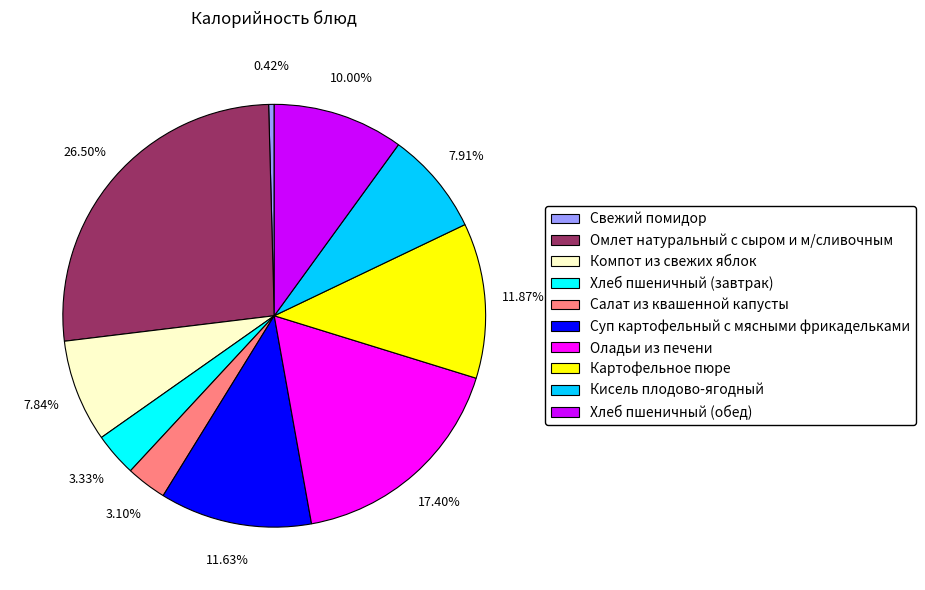

How much of the chart is everything except Салат из квашенной капусты?

96.9%